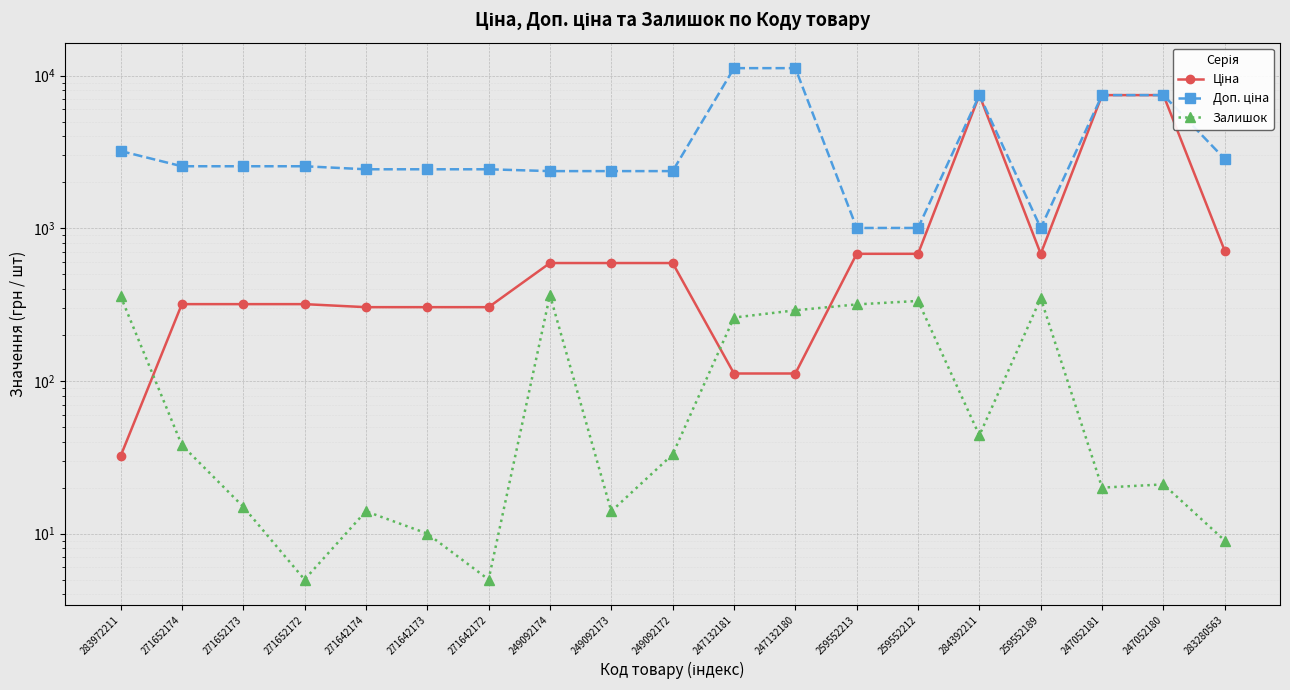

Rank the categories by Доп. ціна value from highest to lowest.

247132181, 247132180, 284392211, 247052181, 247052180, 283972211, 283280563, 271652174, 271652173, 271652172, 271642174, 271642173, 271642172, 249092174, 249092173, 249092172, 259552213, 259552212, 259552189